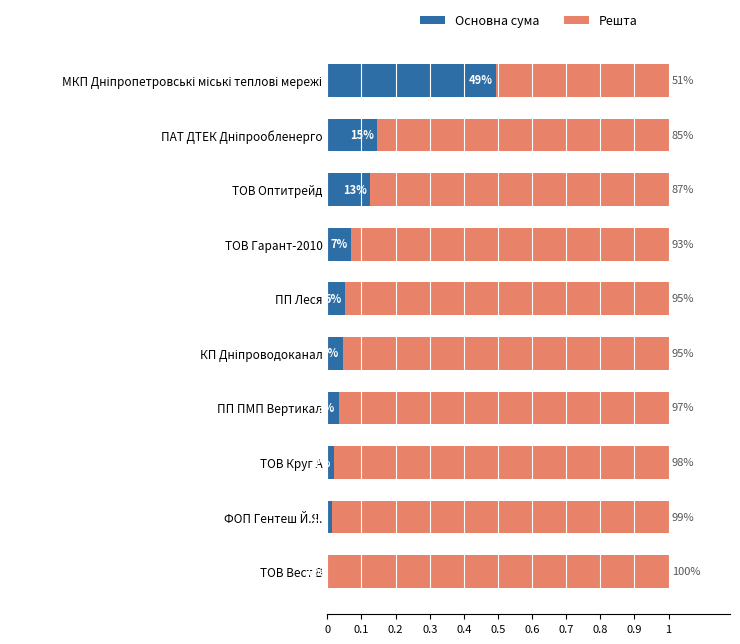

List the series in order of their peak value, lowest first.

Основна сума, Решта